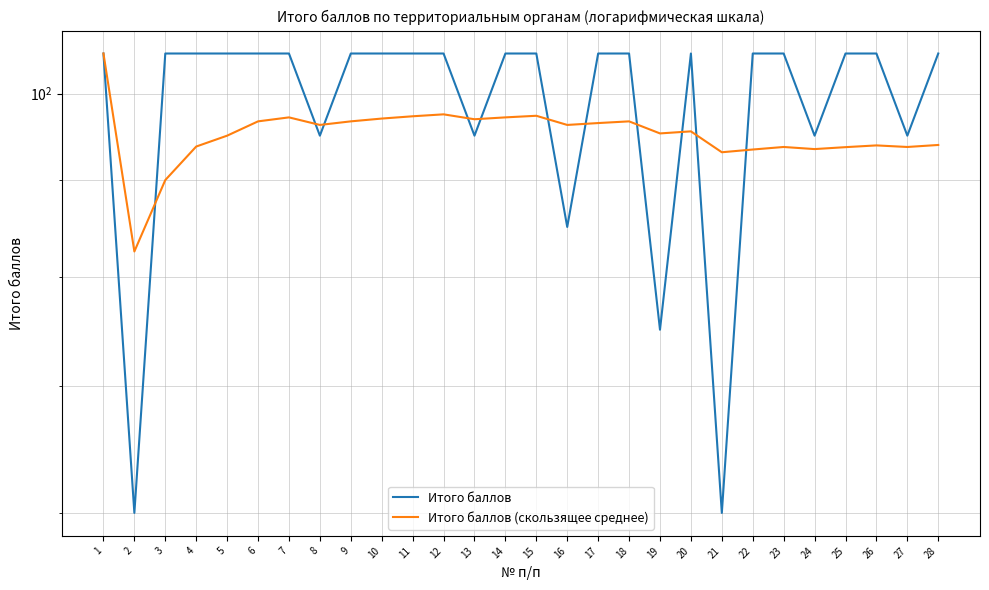

Which series has the largest total across all categories?

Итого баллов